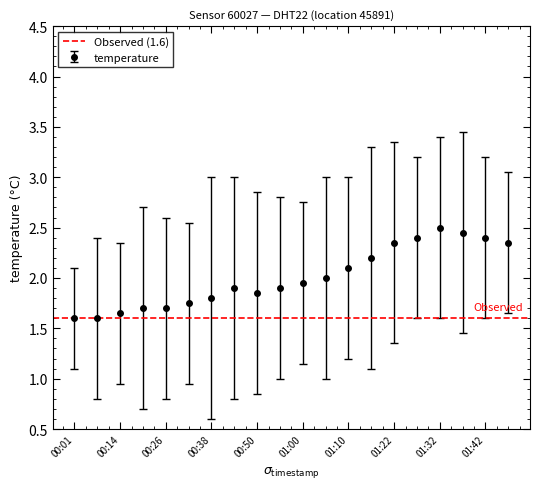

Where is the first local maximum?

00:43